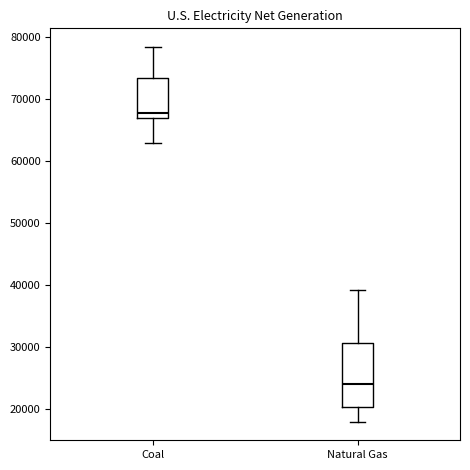

Which box has the lowest median line?

Natural Gas